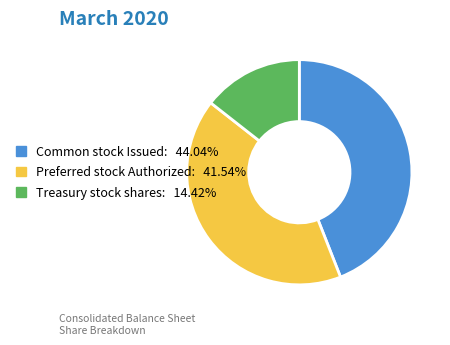

Approximately how many times larger is the value at Preferred stock Authorized compared to Treasury stock shares?

2.9